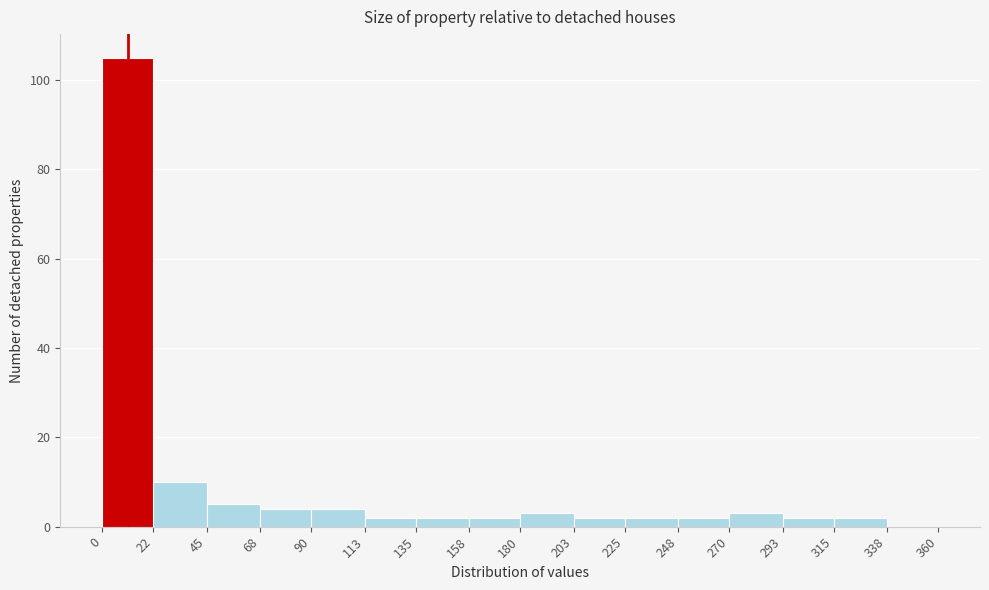

Over which range of the x-axis is the bar tallest?

0 to 22